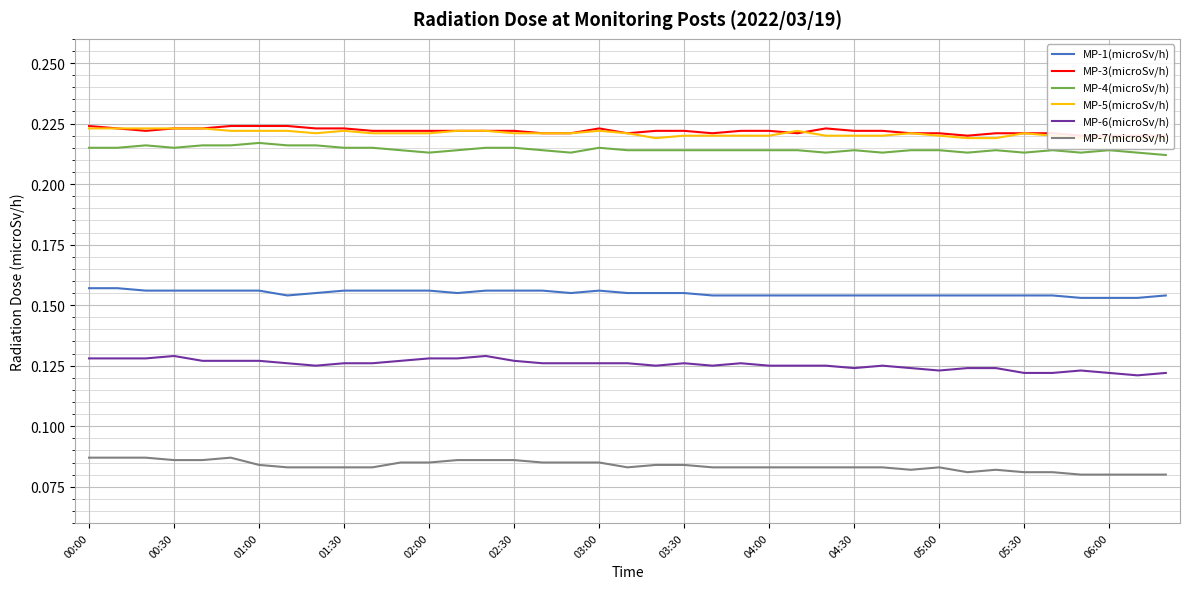

The MP-1(microSv/h) series shows 0.1 at 00:30. True or false?

False